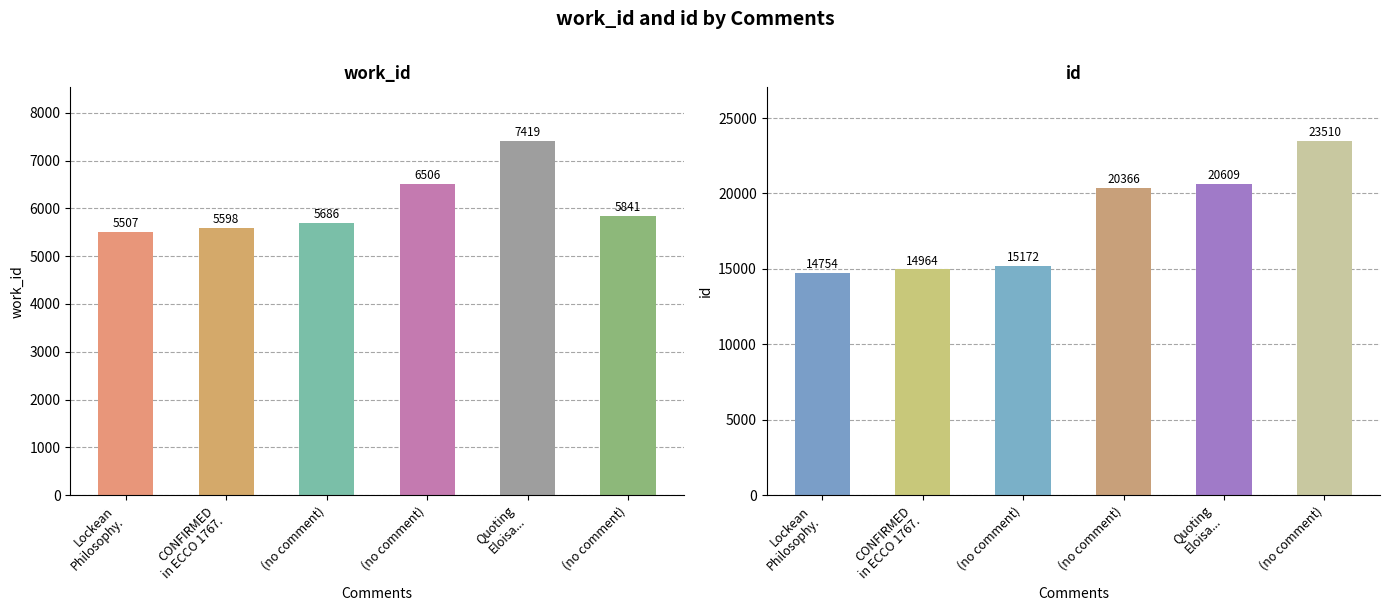

Between Lockean
Philosophy. and (no comment), which is larger?

(no comment)